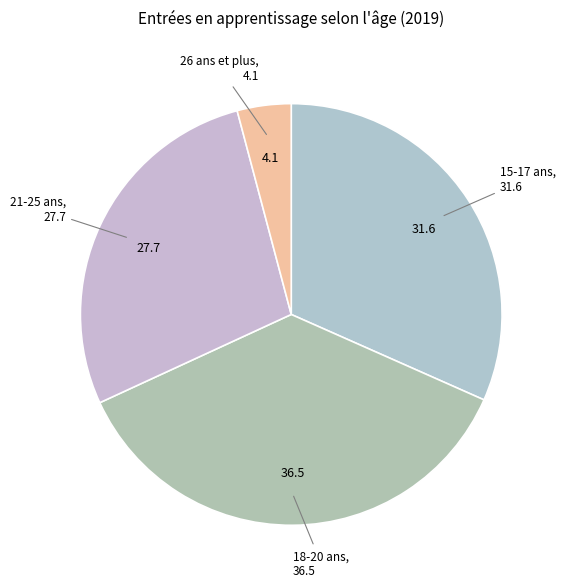

Is it true that 15-17 ans is 38% of the pie?

False